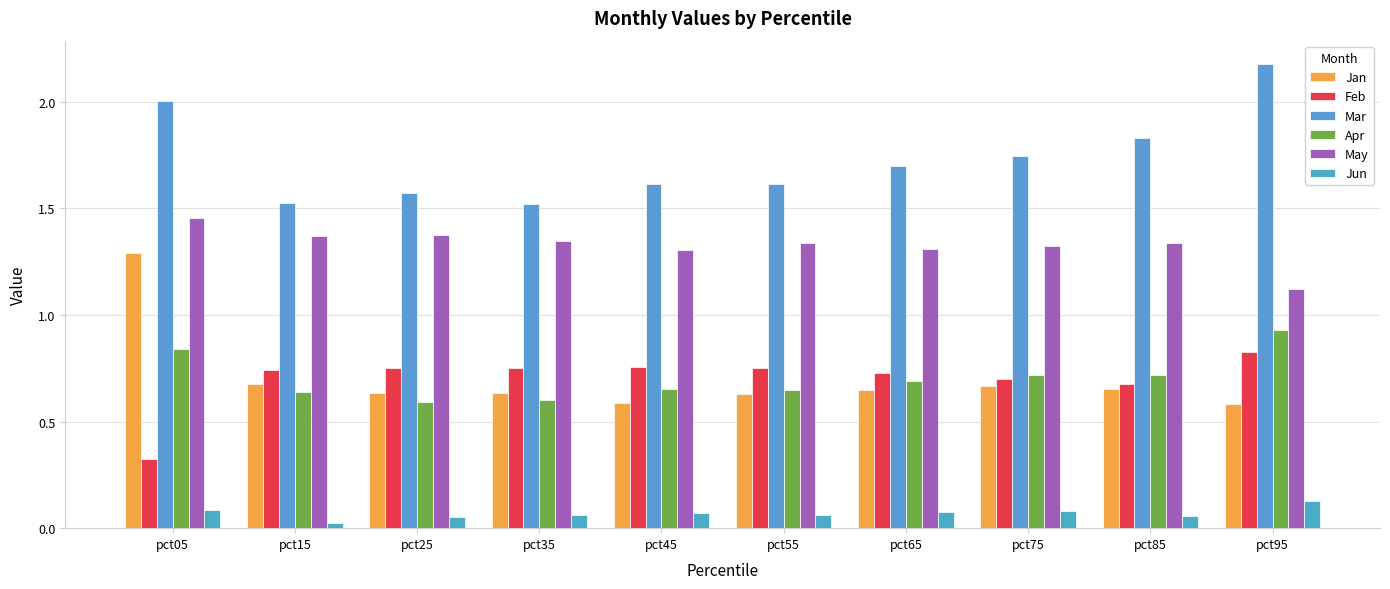

How many distinct data groups are displayed?

6